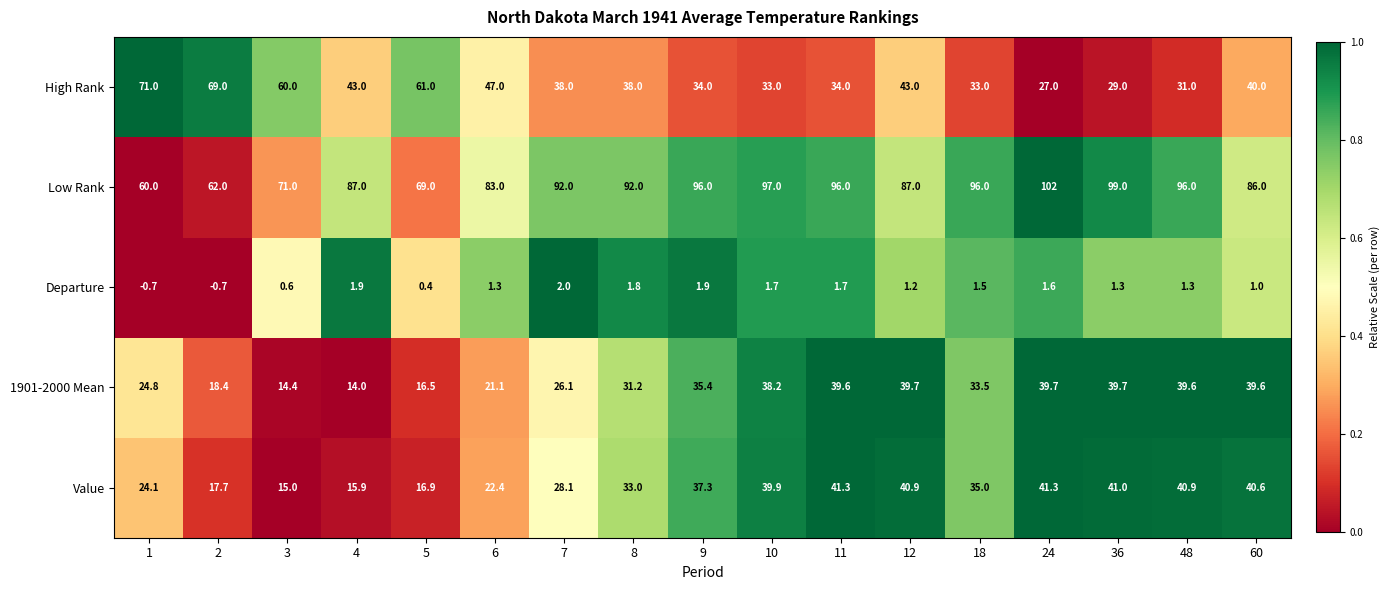

List the series in order of their peak value, lowest first.

Departure, 1901-2000 Mean, Value, High Rank, Low Rank